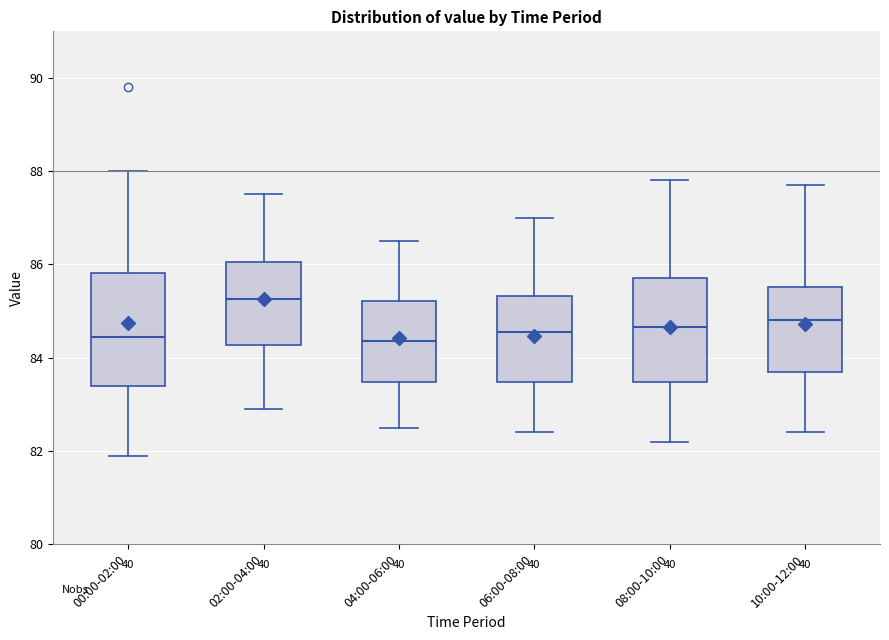

Where is the lower edge of the box for 06:00-08:00 on the y-axis? The values are not printed on the chart, so give them approximately, as read against the axis.

83.4